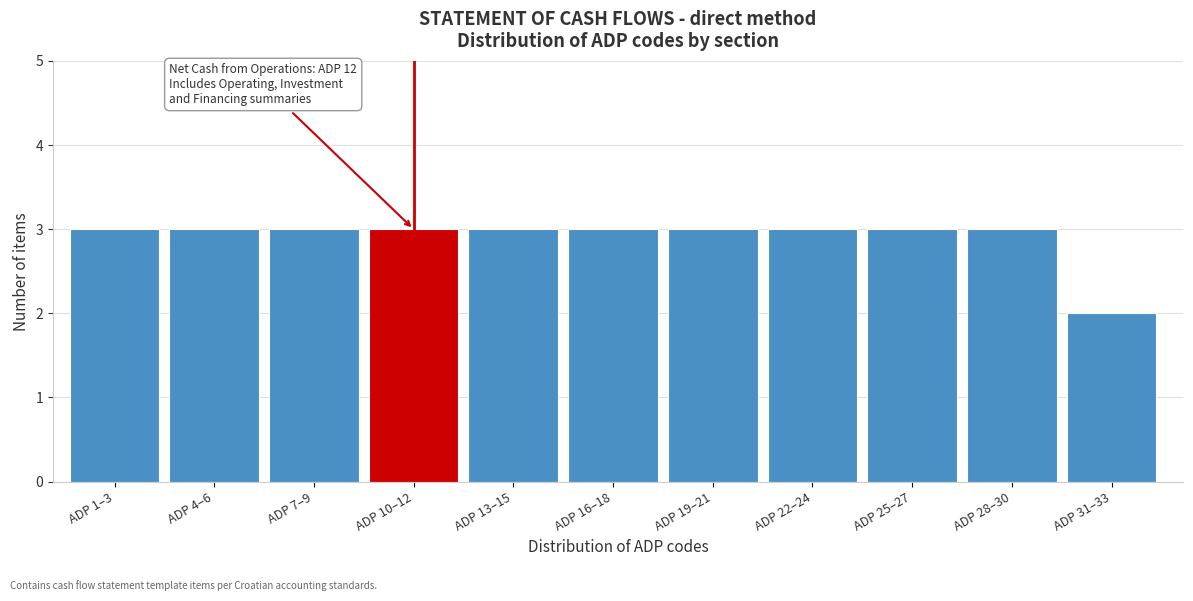

Reading left to right, extract all data points from this chart.

ADP 1–3=3	ADP 4–6=3	ADP 7–9=3	ADP 10–12=3	ADP 13–15=3	ADP 16–18=3	ADP 19–21=3	ADP 22–24=3	ADP 25–27=3	ADP 28–30=3	ADP 31–33=2